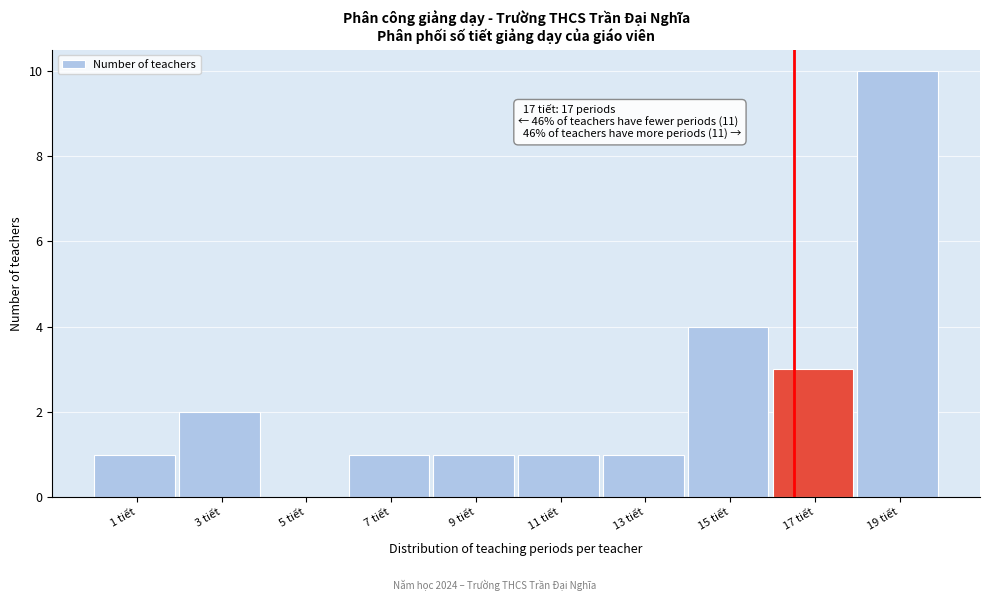

Reading left to right, what are all the values shown in this chart?

1 tiết=1	3 tiết=2	5 tiết=0	7 tiết=1	9 tiết=1	11 tiết=1	13 tiết=1	15 tiết=4	17 tiết=3	19 tiết=10